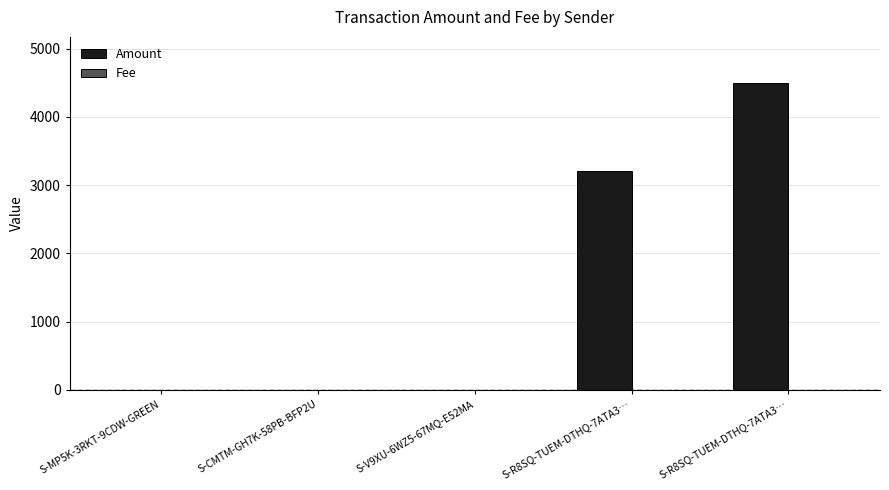

What is the label of the 3rd bar from the left?

S-V9XU-6WZ5-67MQ-E52MA